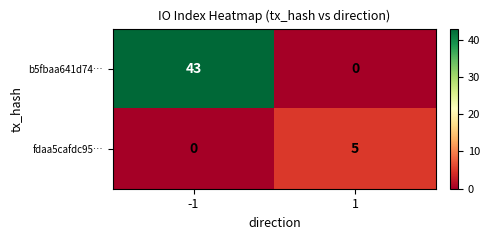

Reading left to right, transcribe all the data shown in this chart.

b5fbaa641d74…: 43	0
fdaa5cafdc95…: 0	5